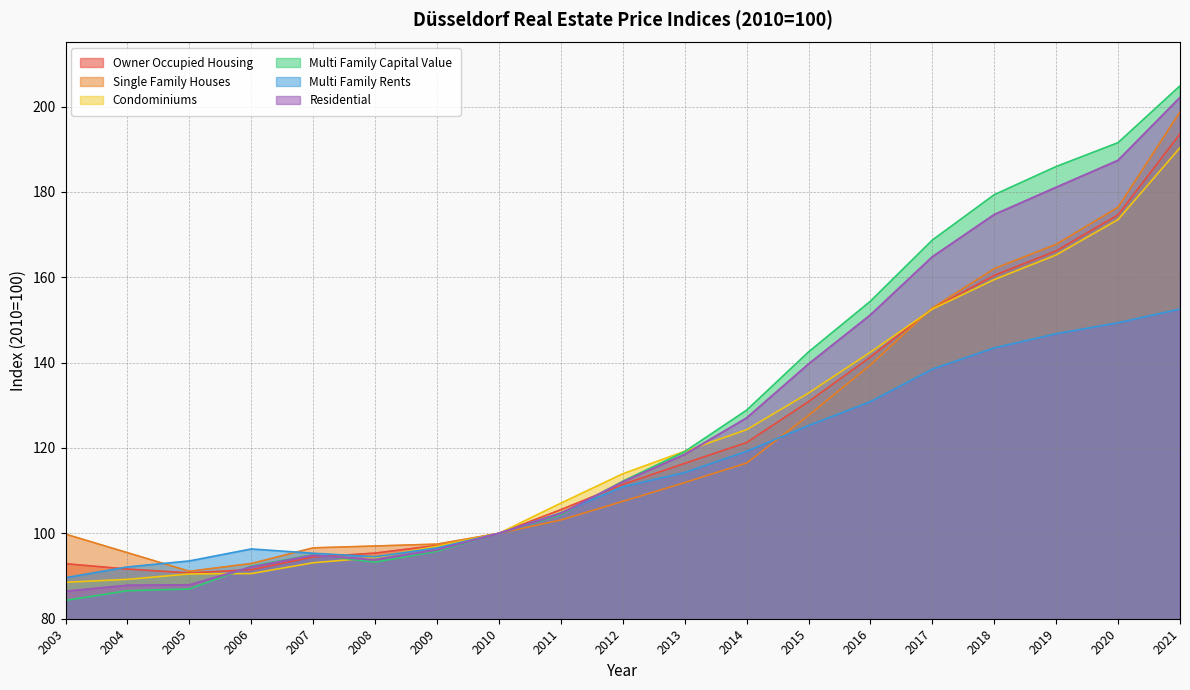

True or false: Residential has a value of 20.0 at 2004.

False